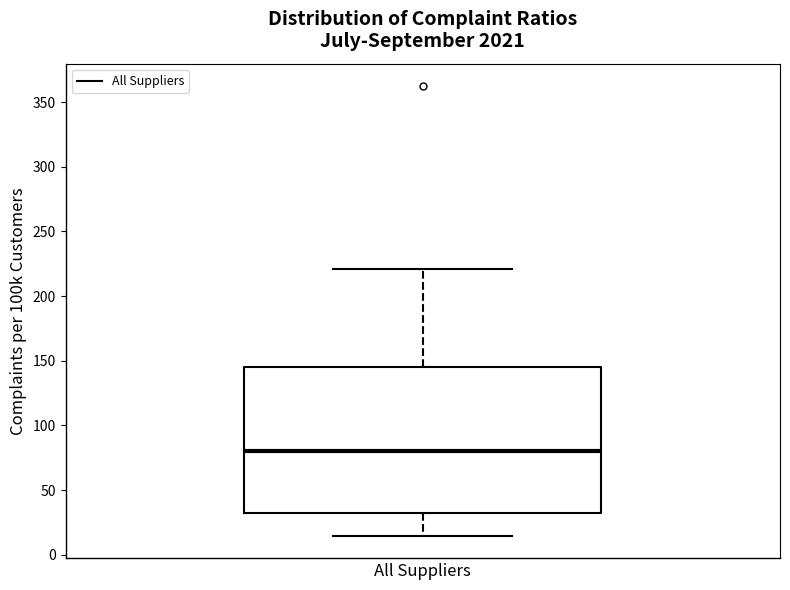

Read this box plot against the y-axis: the position of the median line, the range covered by the box, and the ends of both whiskers. The values are not printed on the chart, so give them approximately, as read against the axis.

median 80, box 35 to 145, whiskers 15 to 220